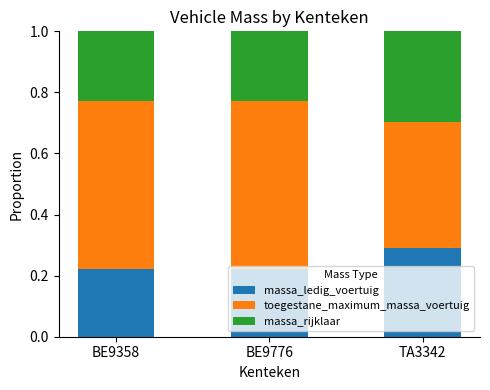

What is the total value across all series at TA3342?

1.0